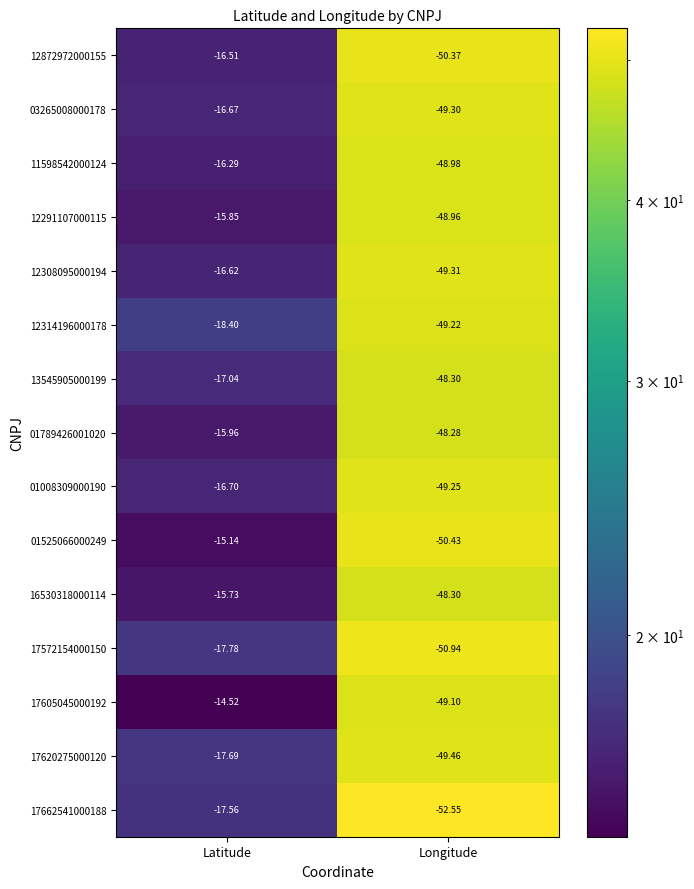

At which label does 17572154000150 reach its minimum?

Longitude